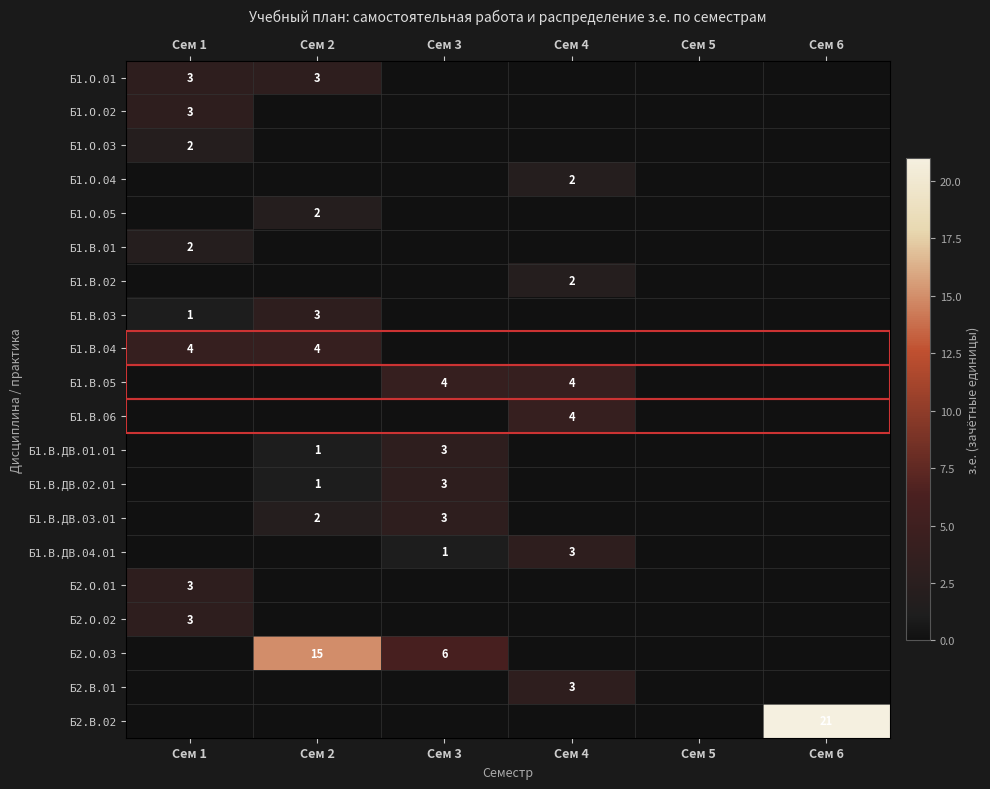

Is it true that Б1.В.06 equals 0 at Сем 2?

True